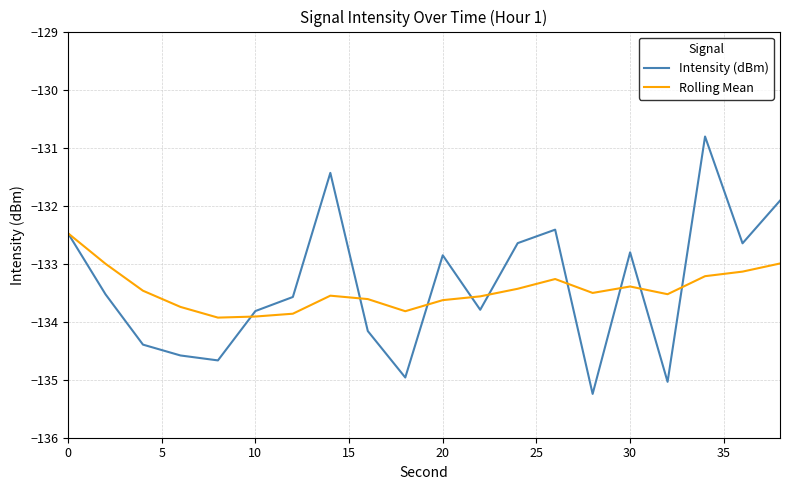

Which series has the widest spread of values?

Intensity (dBm)